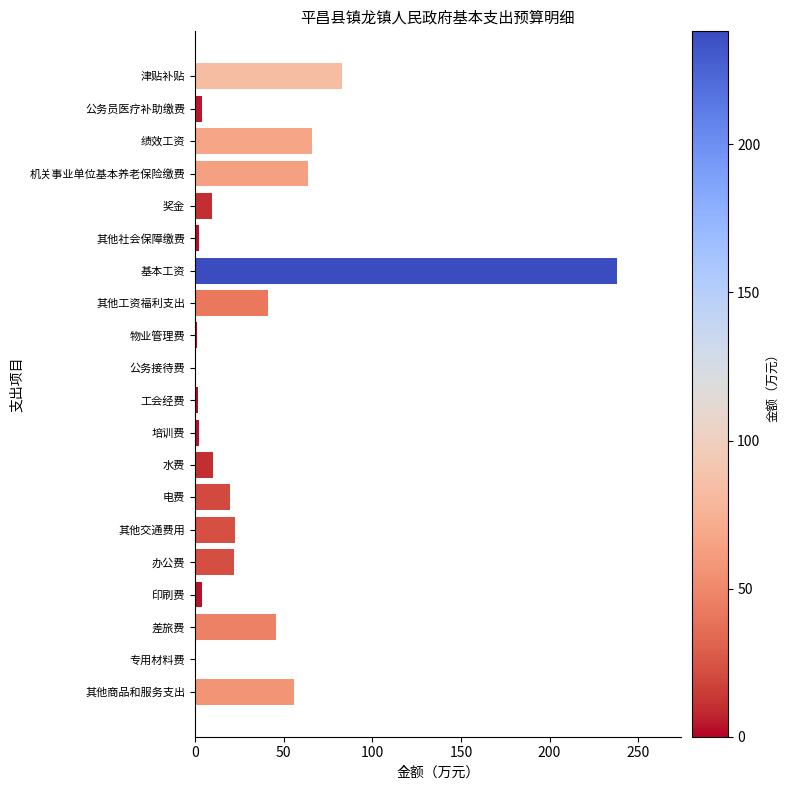

True or false: the data shows 22.1 at 办公费.

True